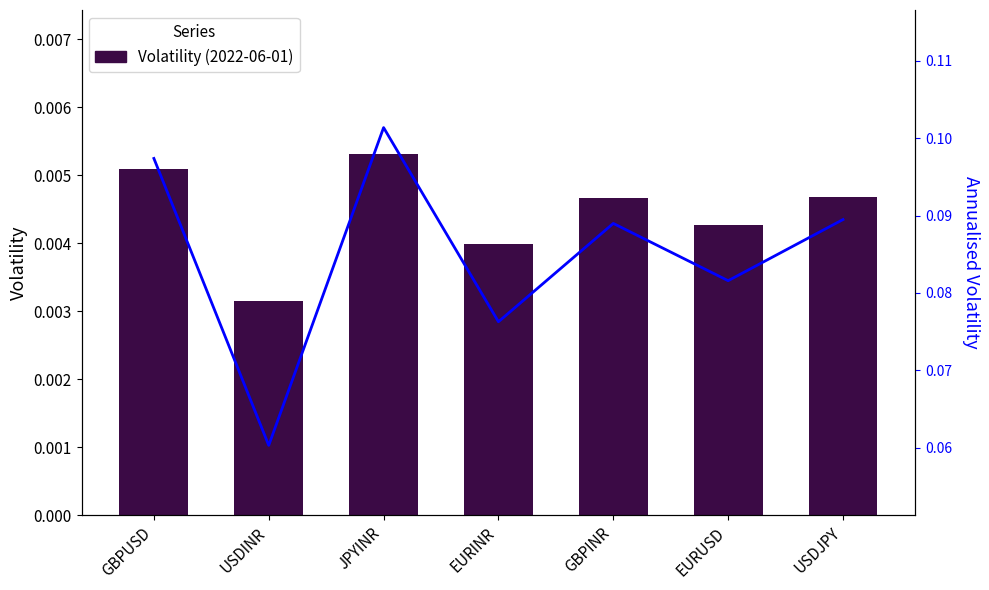

The value of Volatility (2022-06-01) at USDJPY is 0.0. True or false?

False